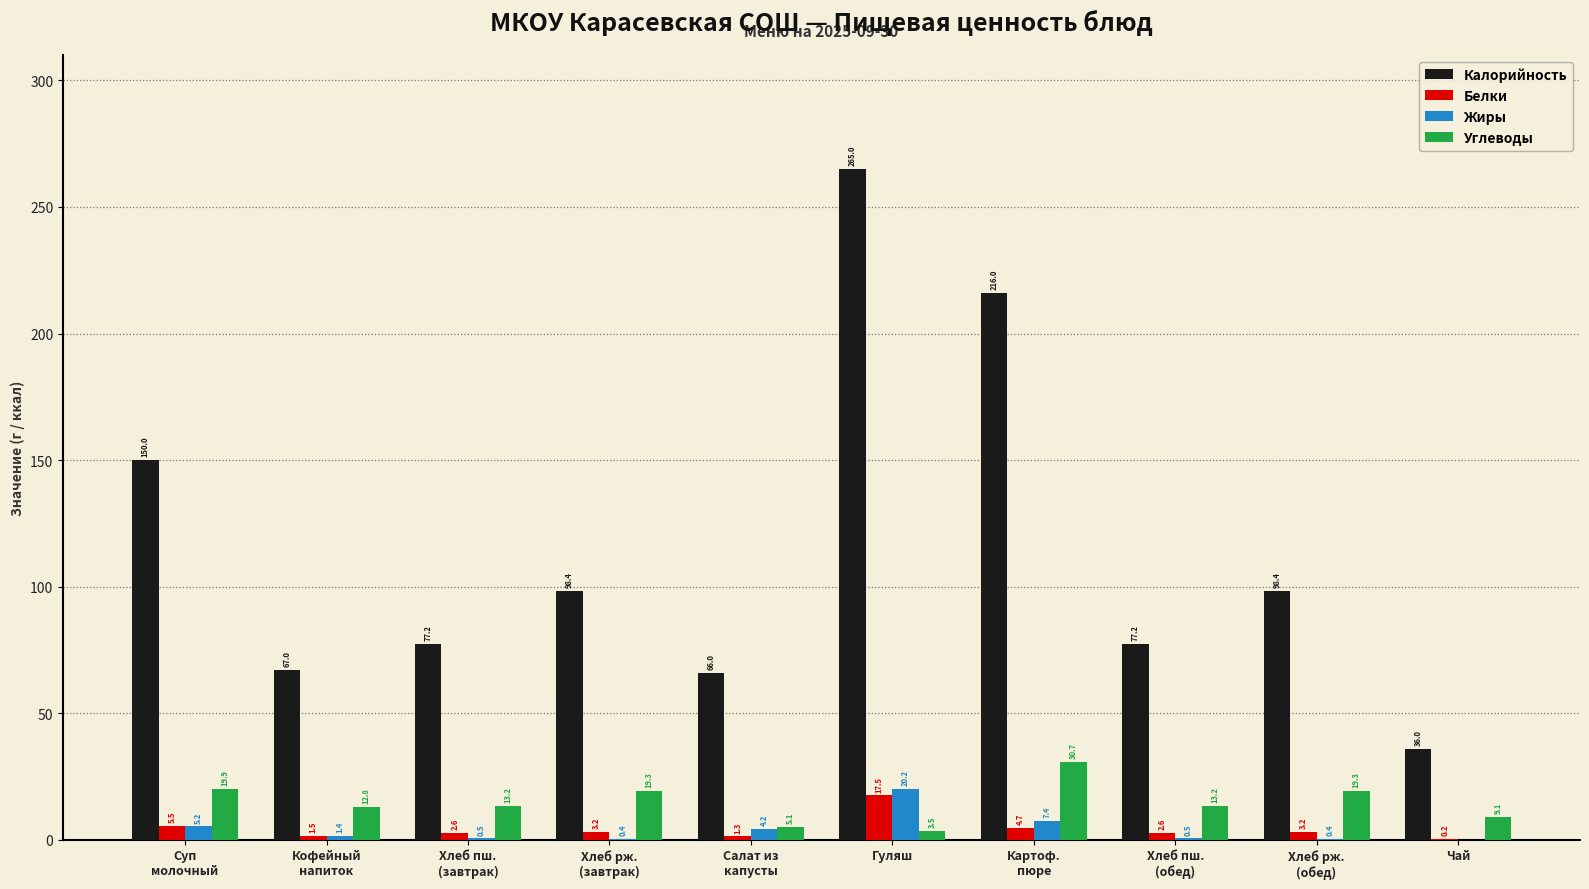

What is the sum of the Белки values at Хлеб пш.
(завтрак) and Хлеб рж.
(завтрак)?

5.8